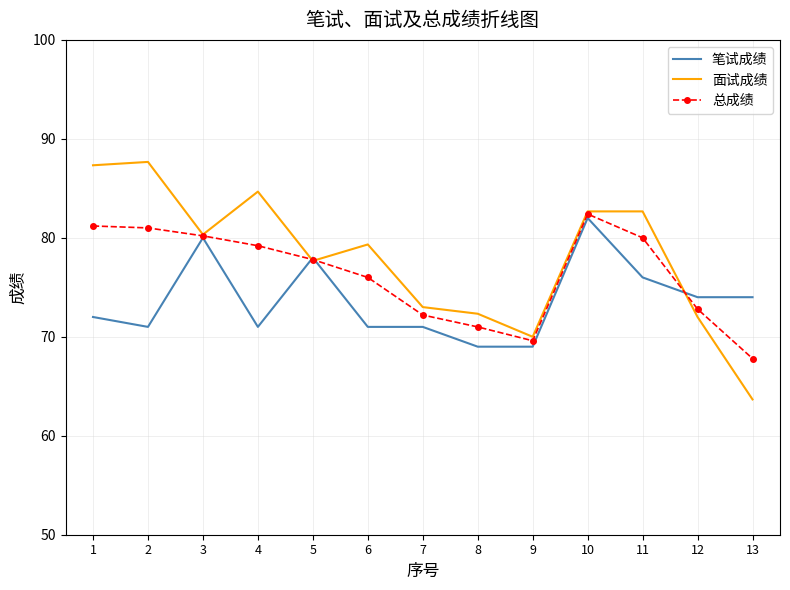

Is the value of 笔试成绩 at 5 greater than the value of 面试成绩 at 4?

No